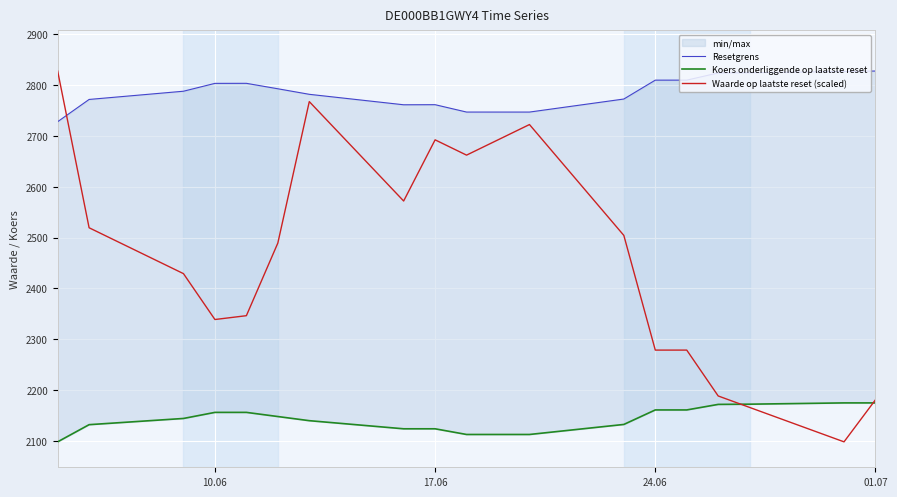

Rank the series by their maximum value, from lowest to highest.

Koers onderliggende op laatste reset, Resetgrens, Waarde op laatste reset (scaled)